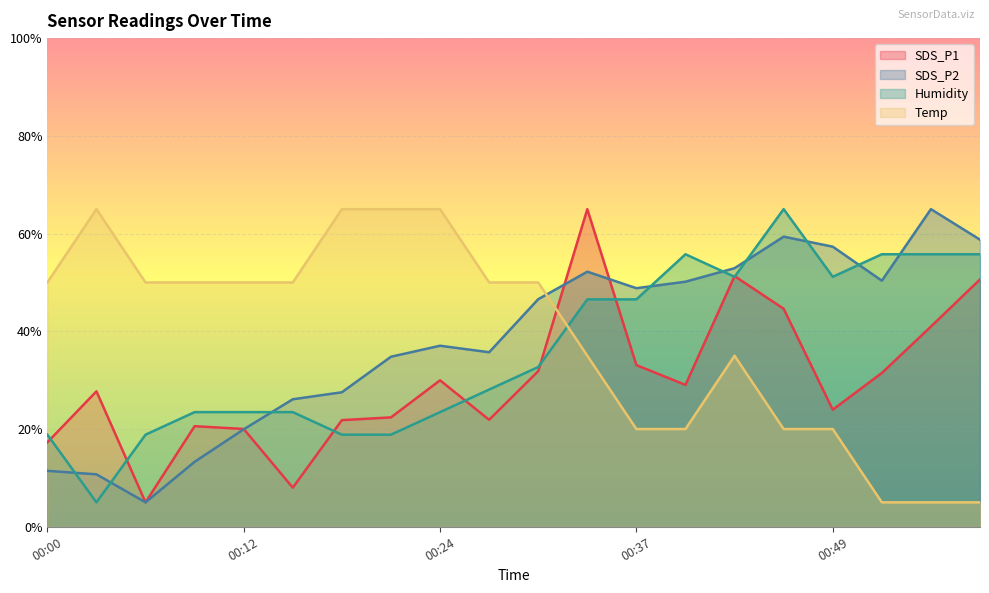

Rank the series at 00:15 from highest to lowest value.

Temp, SDS_P2, Humidity, SDS_P1